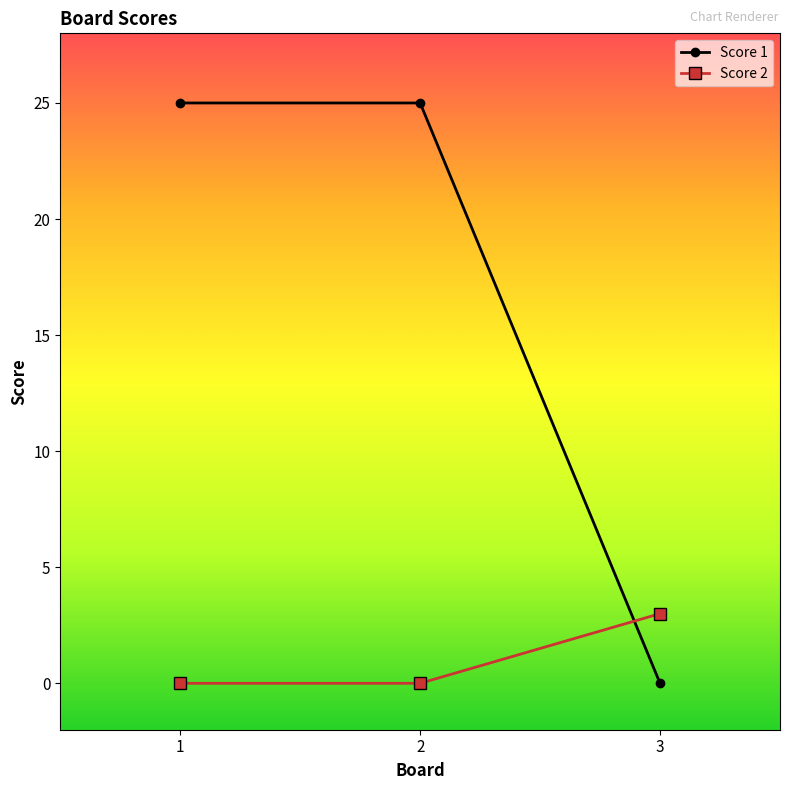

What is the average value of the Score 1 series?

17